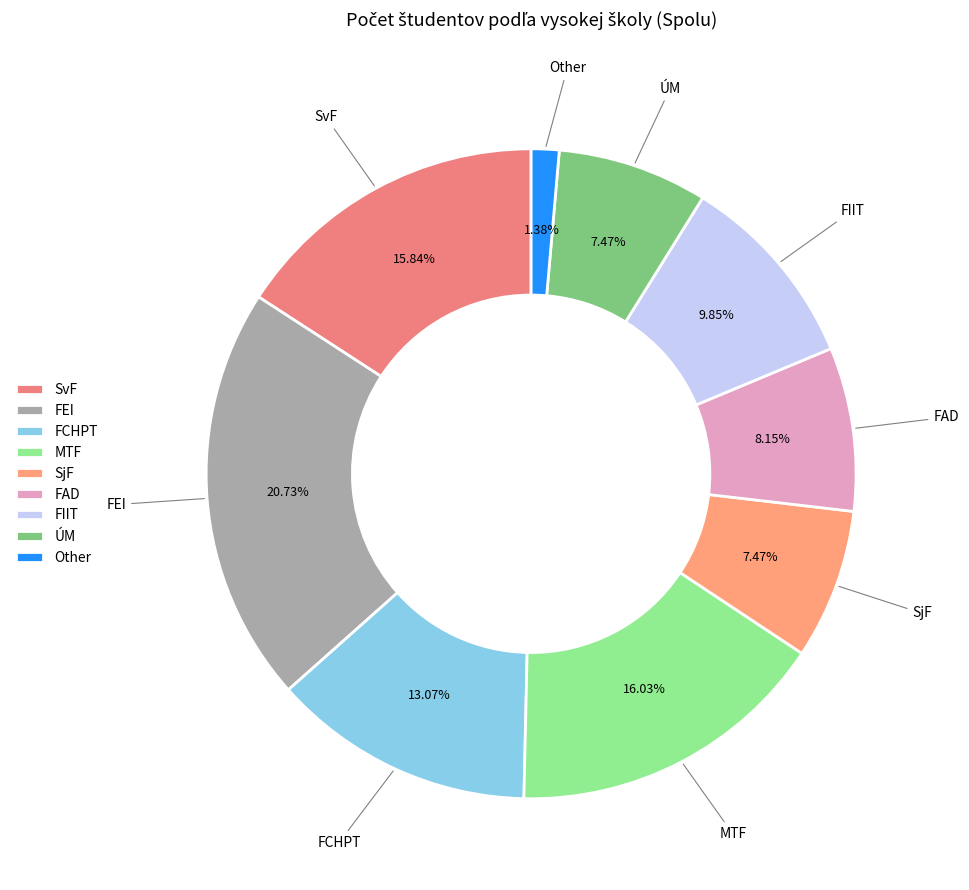

Approximately how many times larger is the value at Other compared to ÚM?

0.2